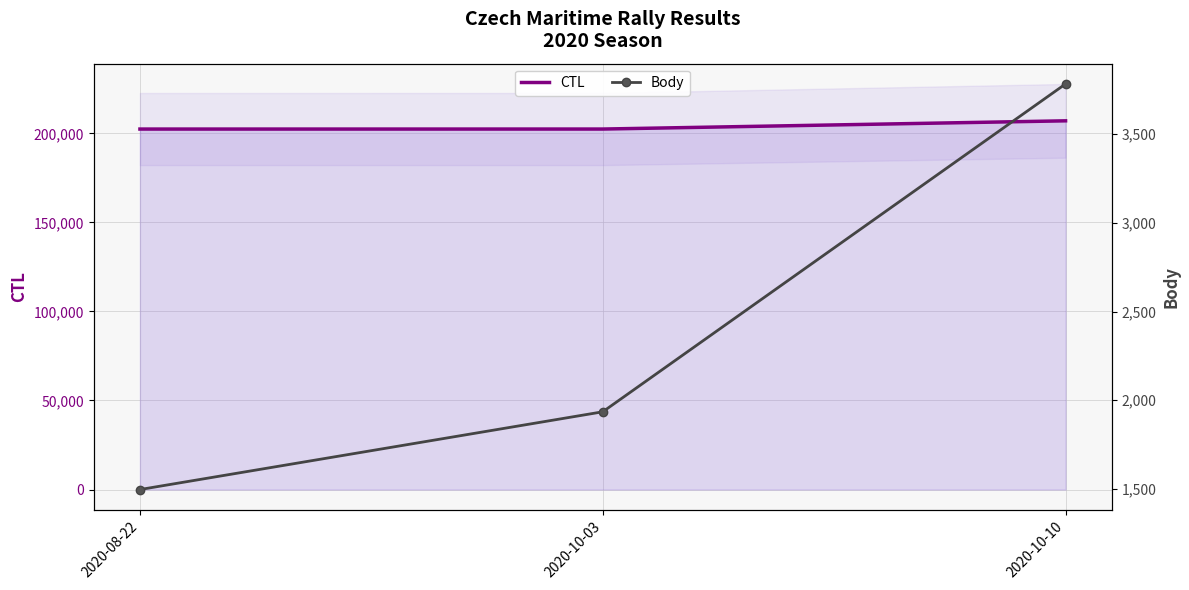

Is the value of Body at 2020-10-10 greater than the value of CTL at 2020-10-03?

No